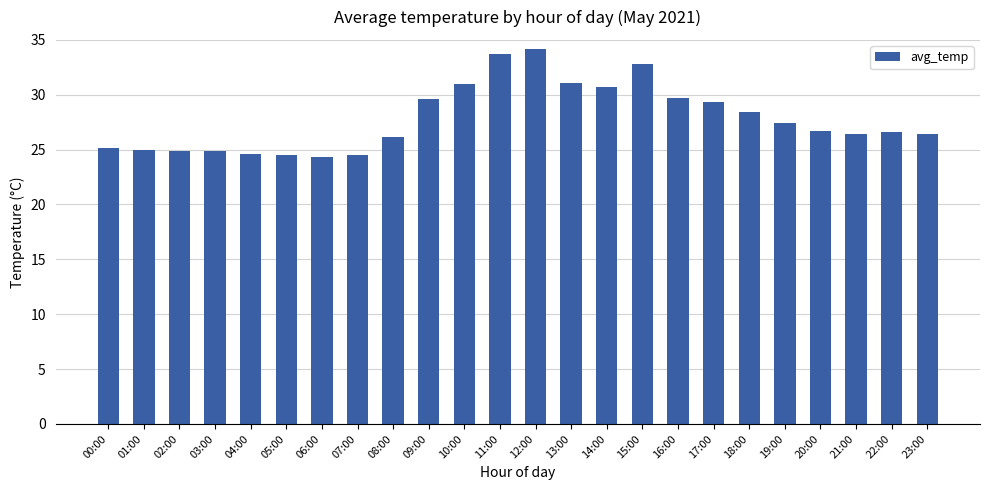

What is the label of the 7th bar from the right?

17:00